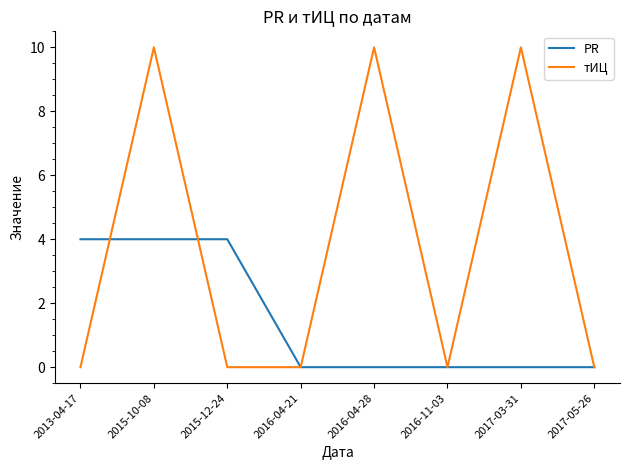

Rank the series by their average value, from highest to lowest.

тИЦ, PR